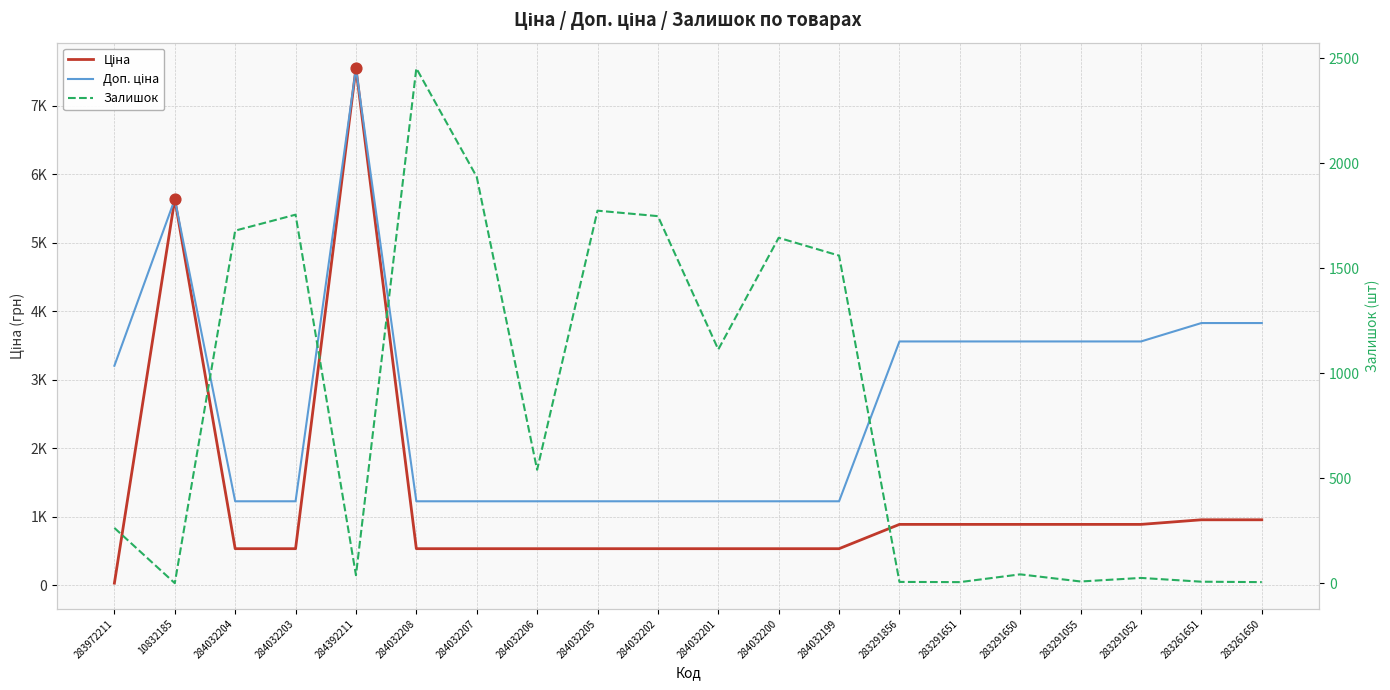

At which category is the sum across all series the highest?

284392211